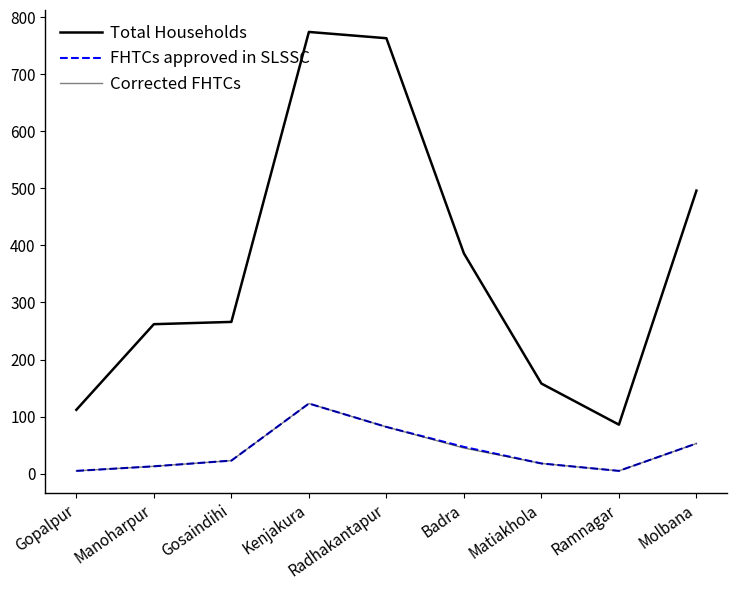

Is this an area chart (filled region under the line)?

No